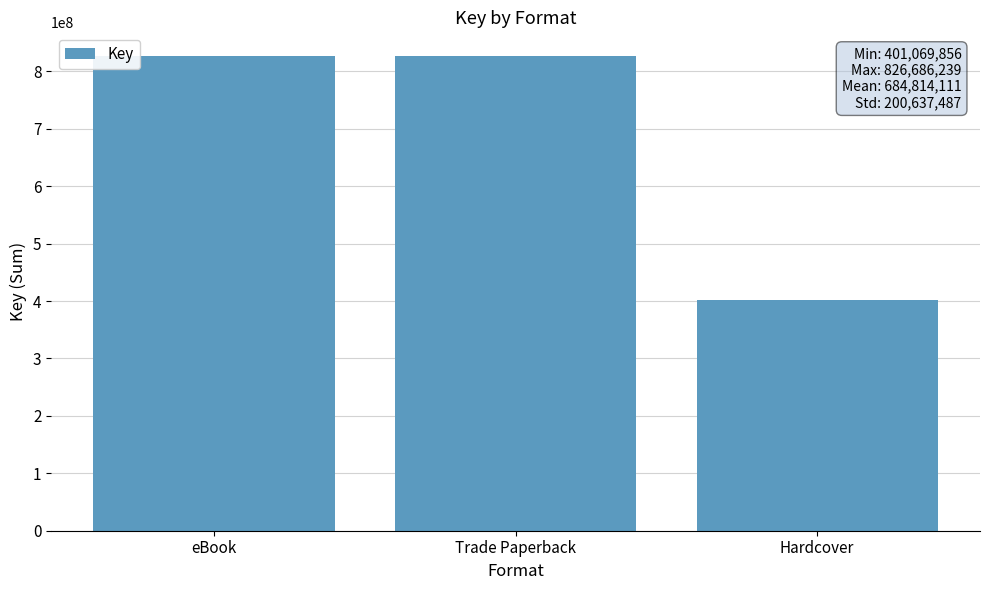

Is it true that the value at Hardcover is 401069856?

True